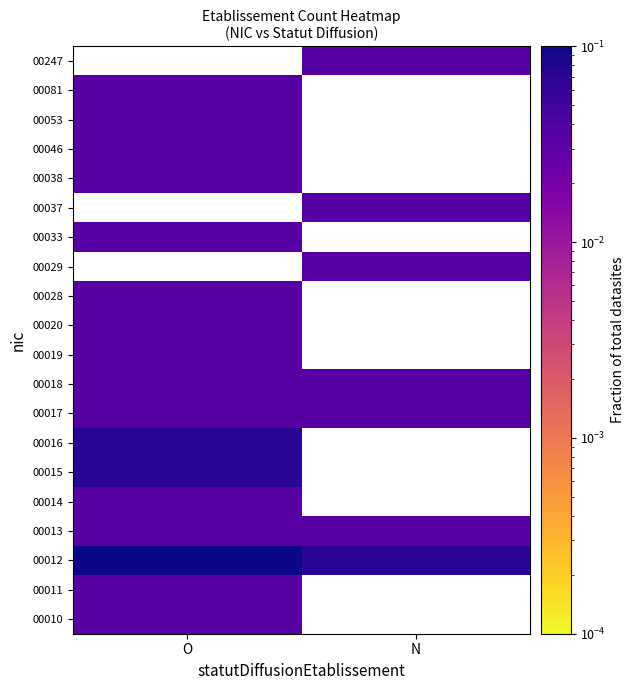

True or false: 00028 has a value of 0.0 at O.

True